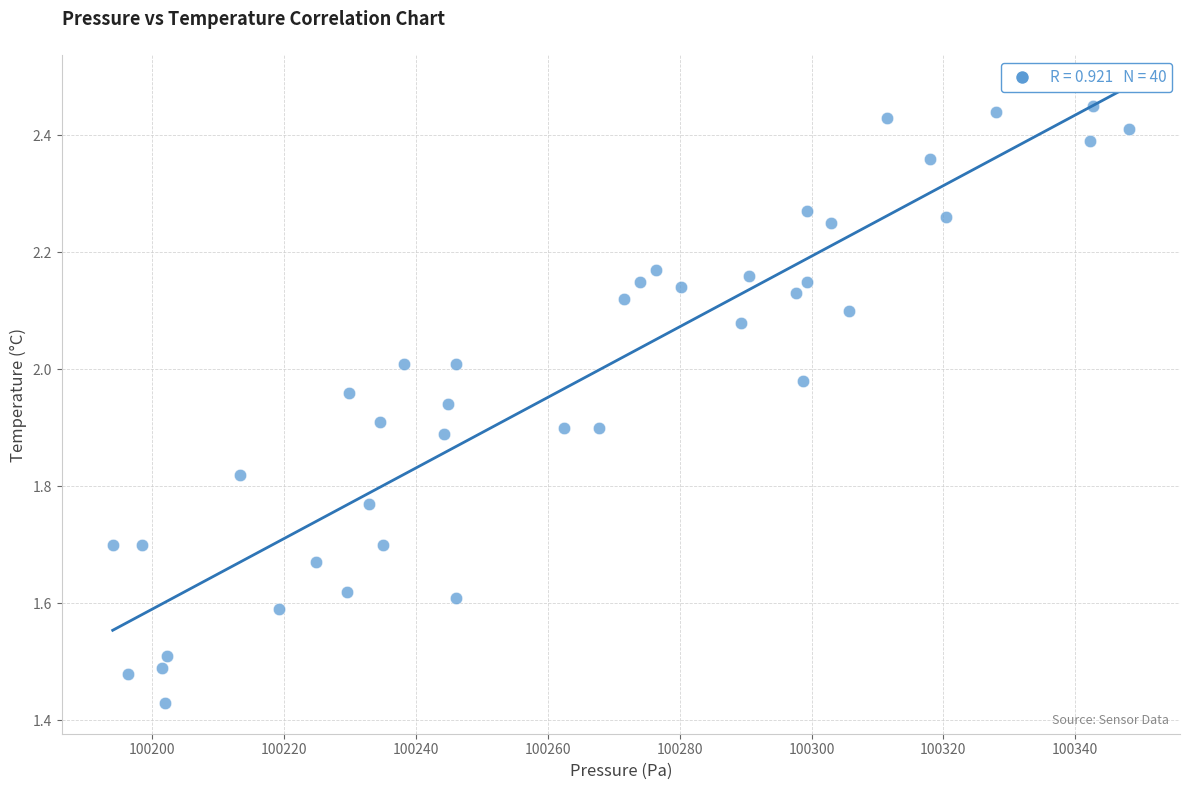

What is the range of X values (max minus min)?

154.2